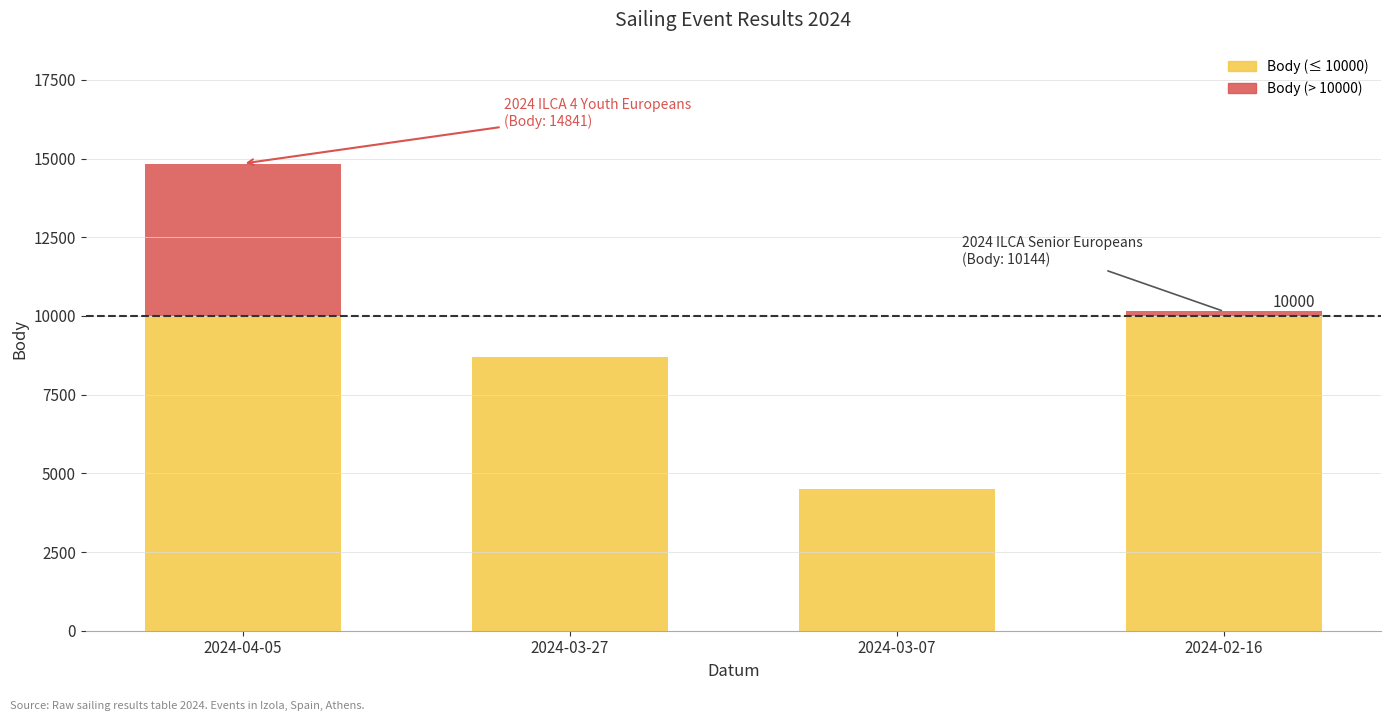

At which category is the sum across all series the highest?

2024-04-05